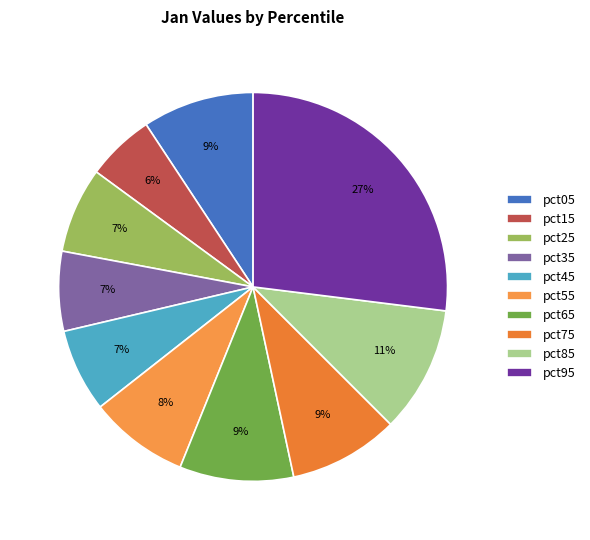

Does pct55 account for over 50% of the chart?

No